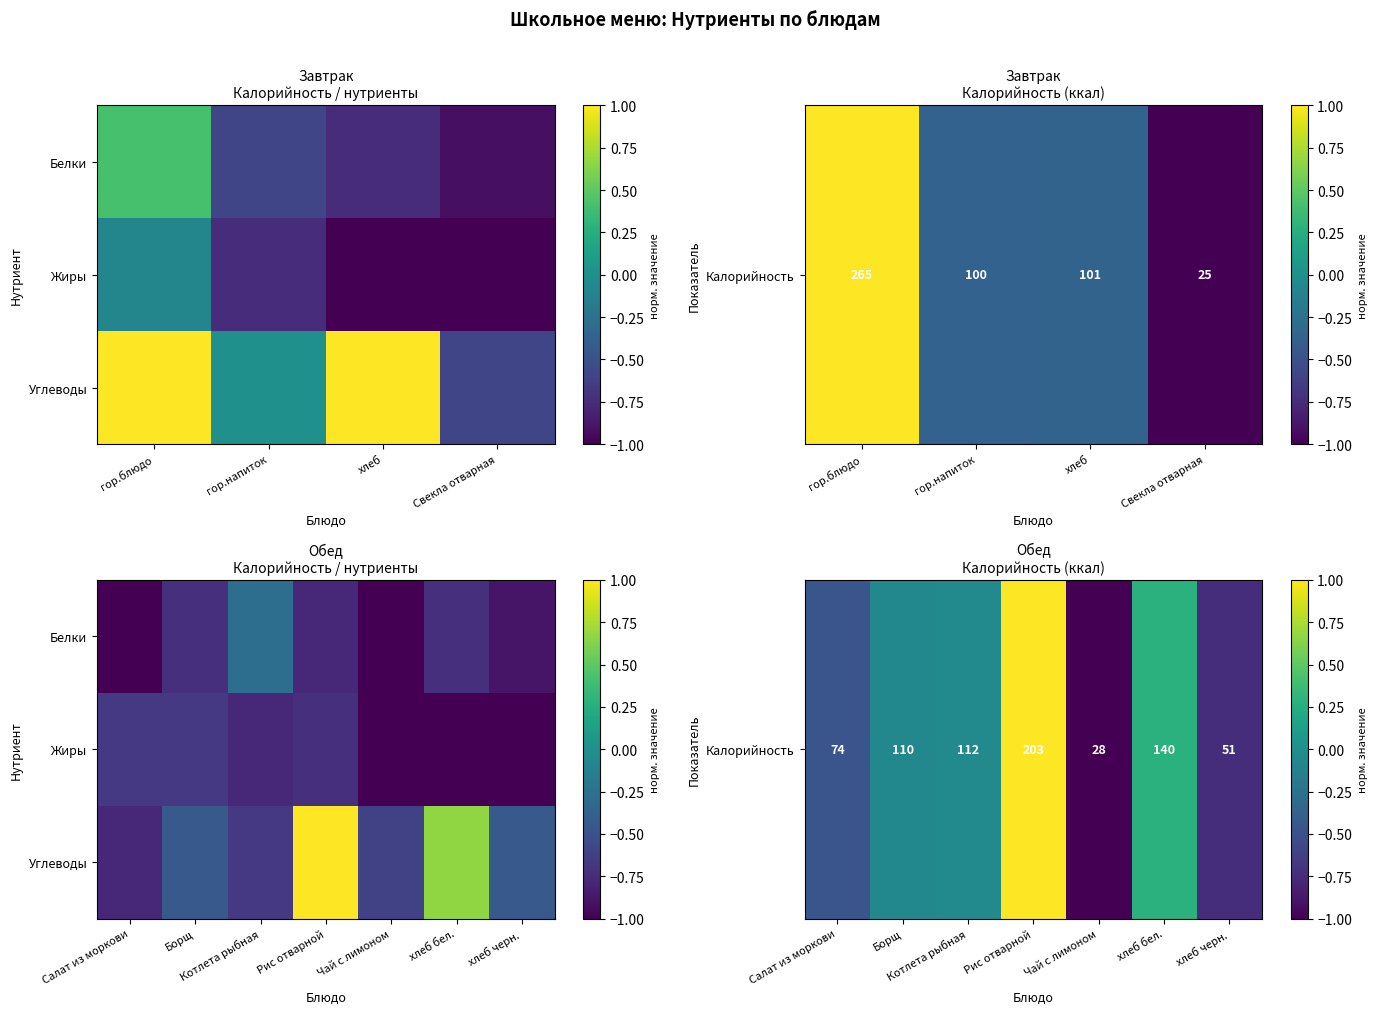

Count the Жиры values in the range -1 to 0.

7